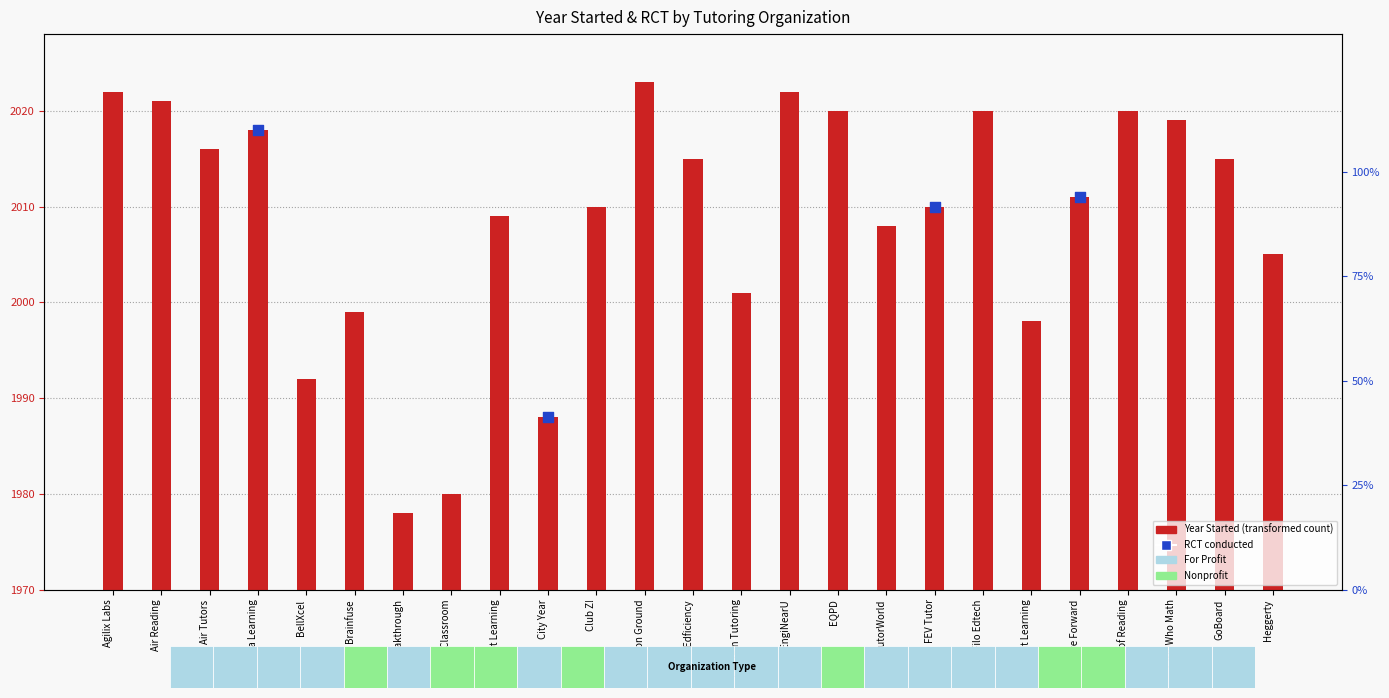

What is the change in value from Air Reading to Air Tutors?

-5